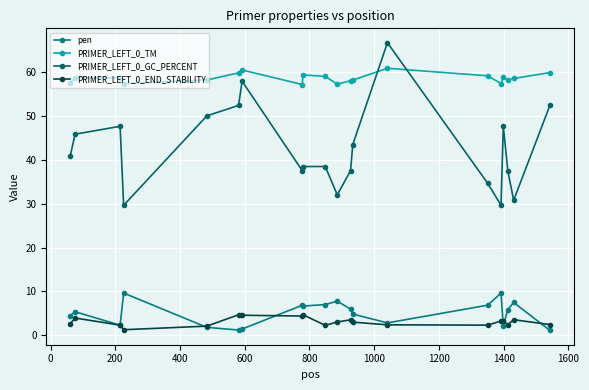

Which series ends up on top after the final intersection of PRIMER_LEFT_0_GC_PERCENT and PRIMER_LEFT_0_TM?

PRIMER_LEFT_0_TM